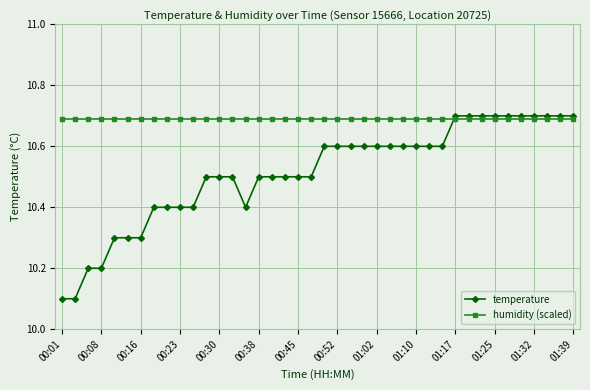

Which series has the largest total across all categories?

humidity (scaled)